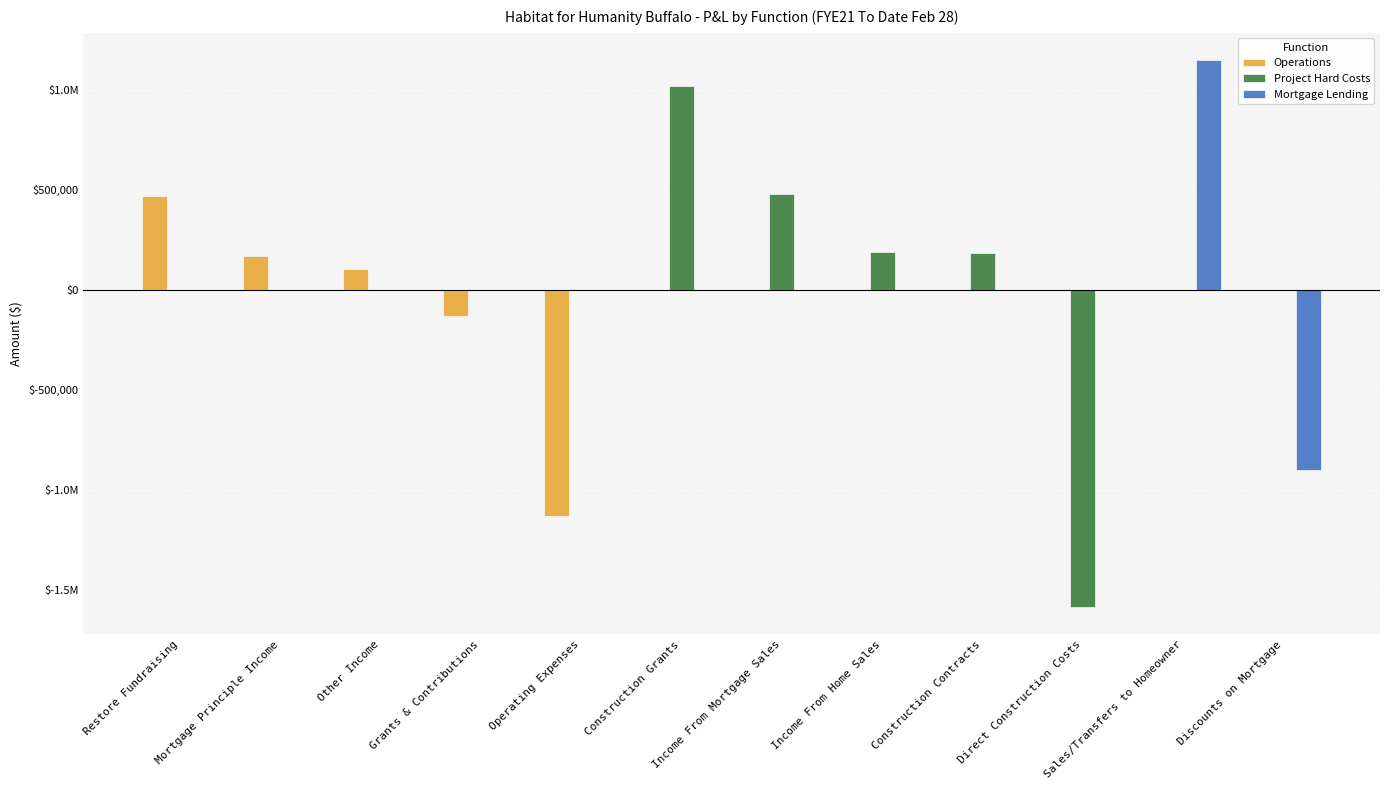

Between Income From Home Sales and Mortgage Principle Income, which is larger?

Mortgage Principle Income